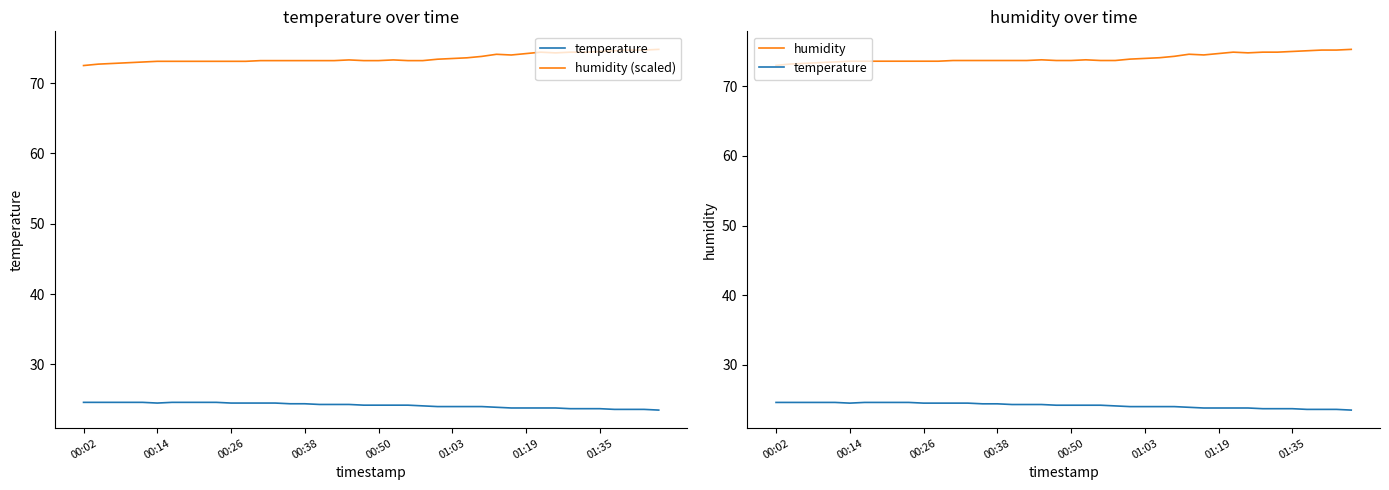

True or false: humidity (scaled) and humidity cross at least once.

False